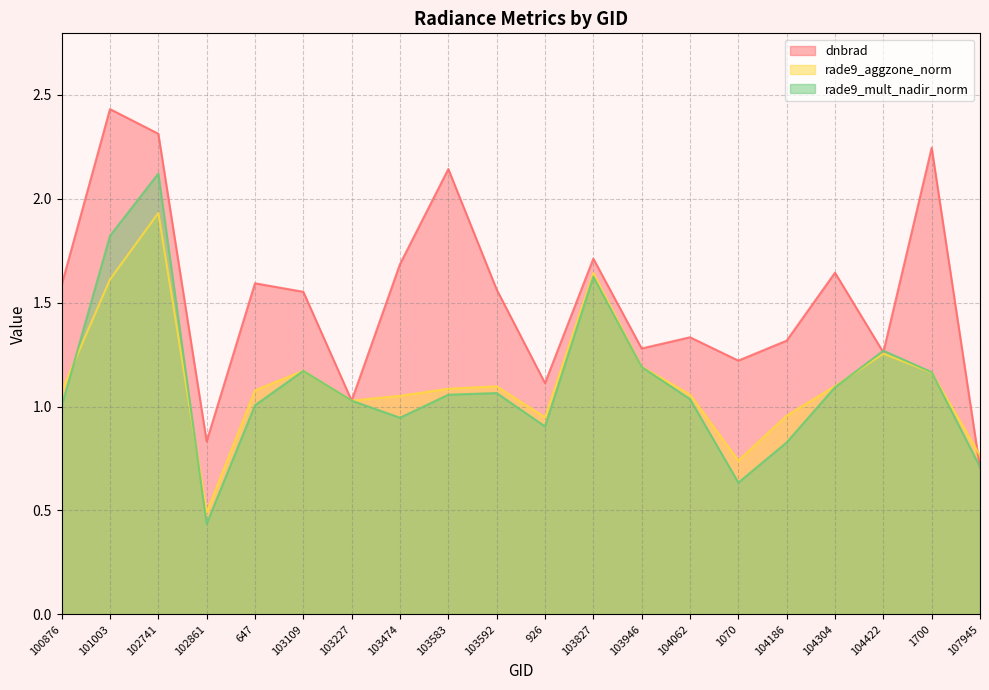

Rank the series by their maximum value, from lowest to highest.

rade9_aggzone_norm, rade9_mult_nadir_norm, dnbrad